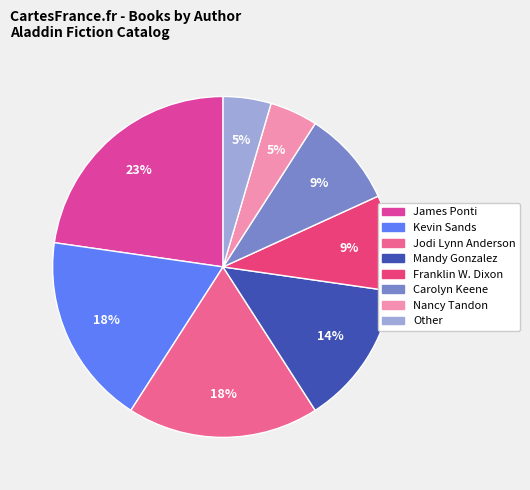

Does James Ponti represent more than half of the total?

No